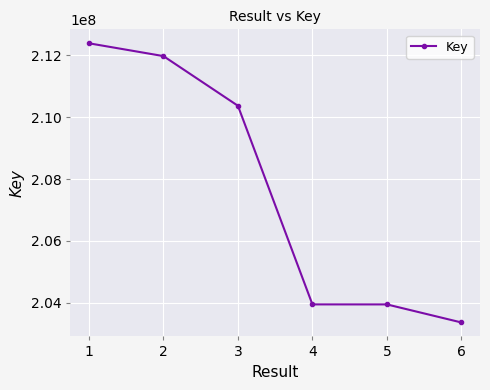

Which has a higher value, 2 or 5?

2